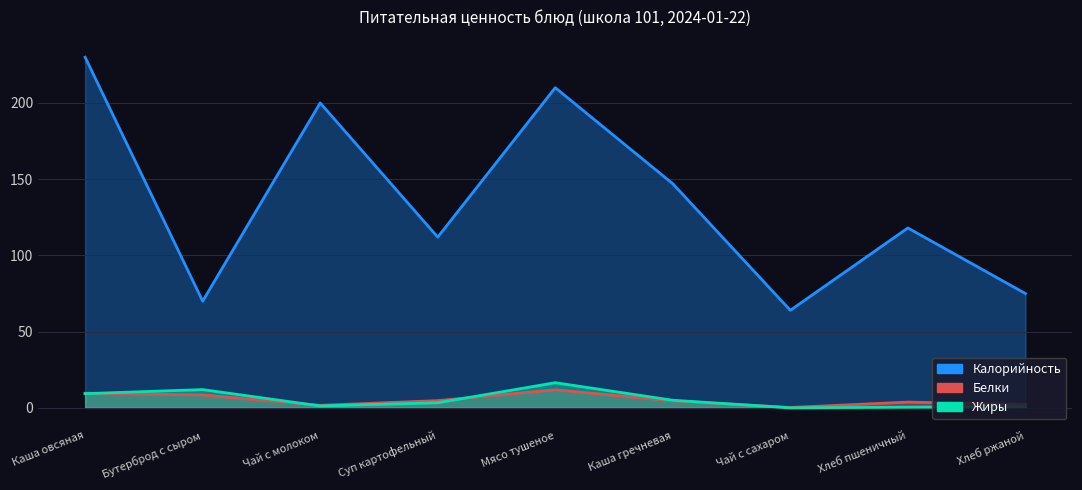

Where is Калорийность nearest to the value 147?

Каша гречневая